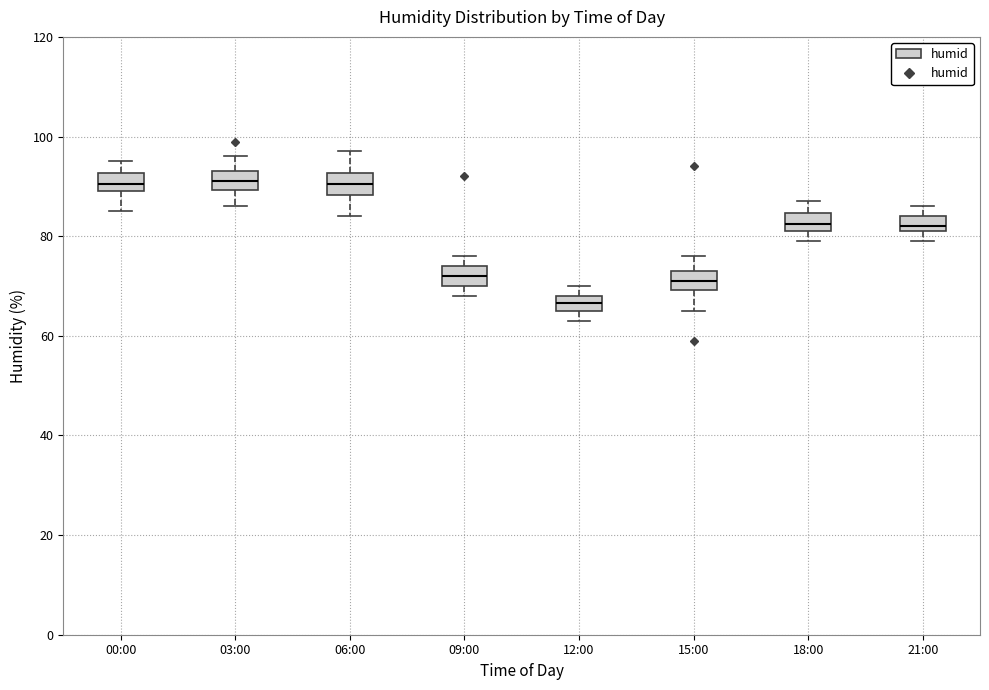

Where is the lower edge of the box for 15:00 on the y-axis? The values are not printed on the chart, so give them approximately, as read against the axis.

70